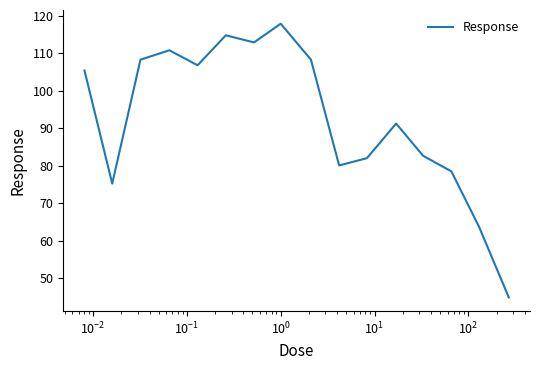

How many interior local valleys (lower than both neighbors) does the data have?

4